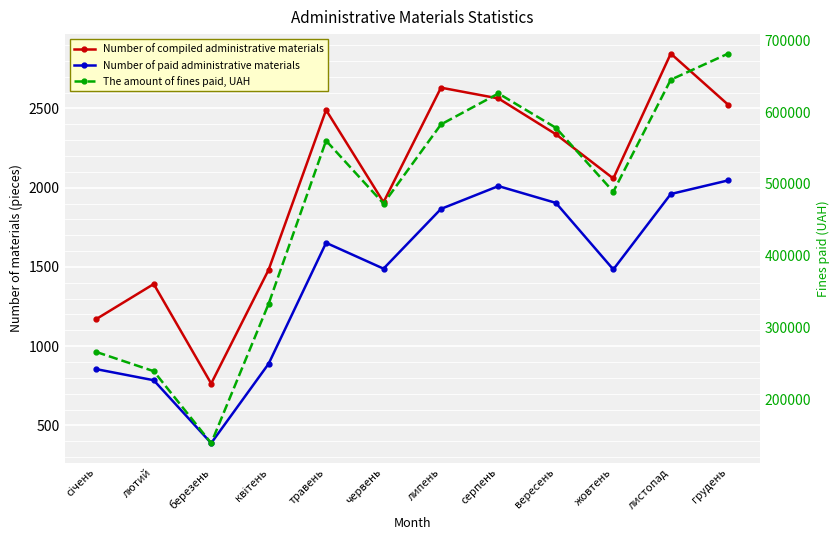

Which category has the lowest value in the Number of paid administrative materials series?

березень